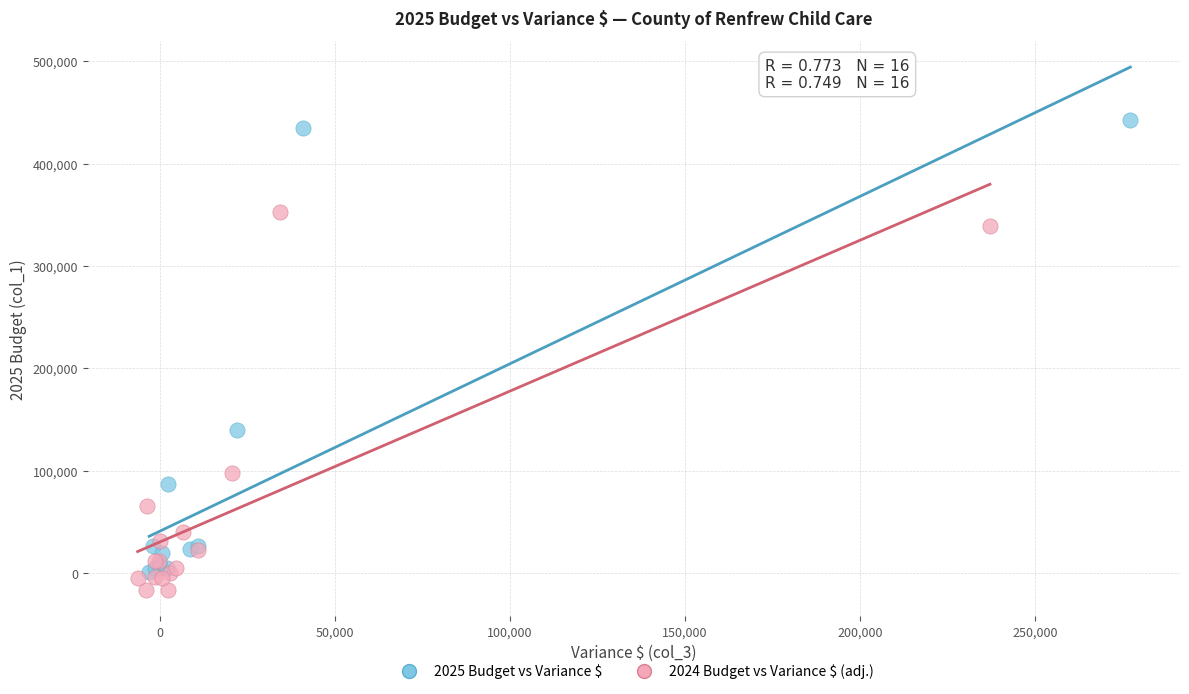

Which series contains the highest Y value?

2025 Budget vs Variance $